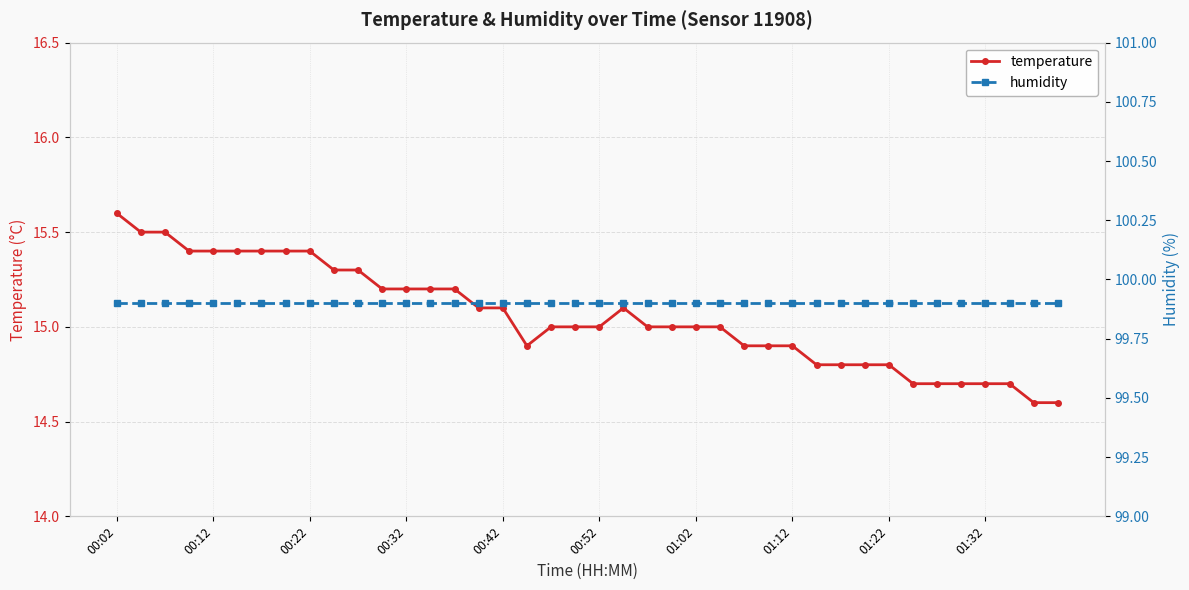

Which series has the largest range (max minus min)?

temperature